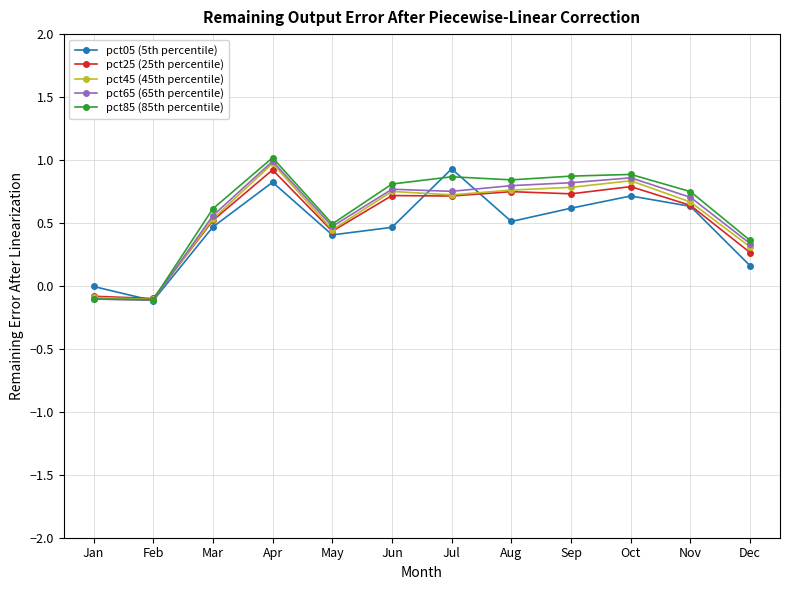

What is the maximum value shown in the chart?

1.0